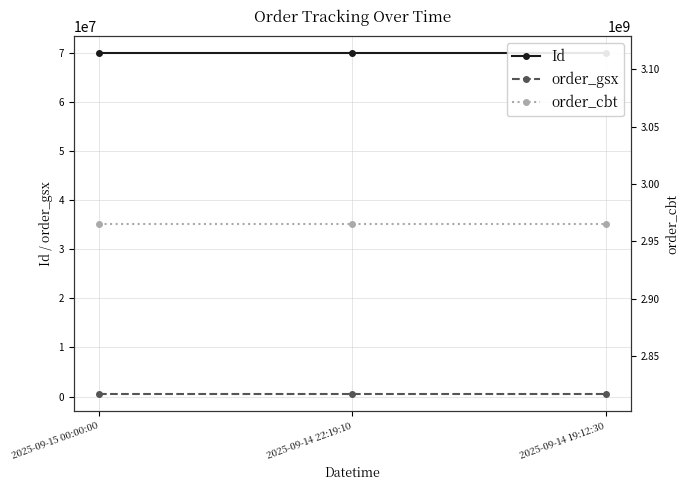

What is the sum of the order_gsx values at 2025-09-15 00:00:00 and 2025-09-14 22:19:10?

1188164